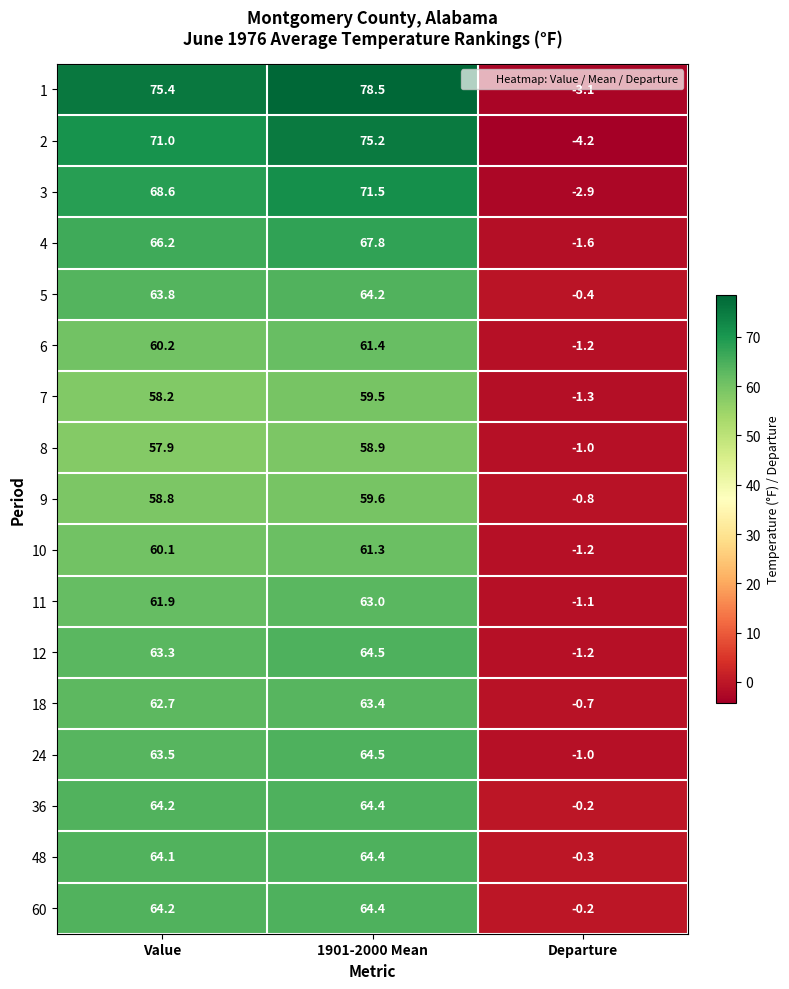

What is the total value across all series at Departure?

-22.4